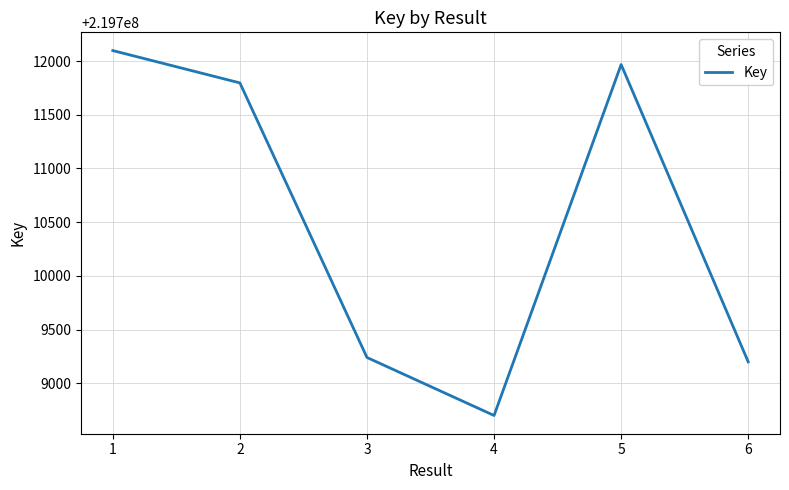

What is the minimum value shown in the chart?

219708700